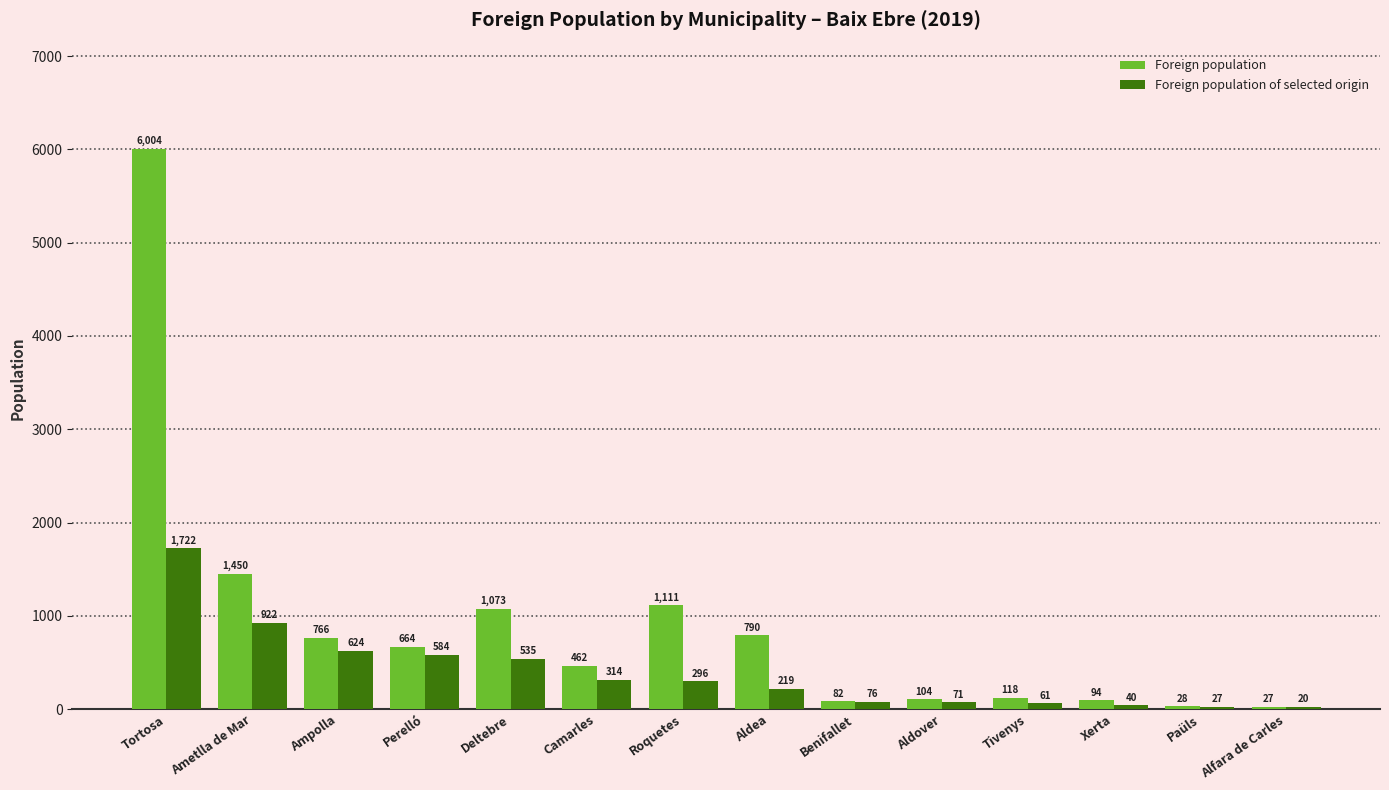

What is the difference between the Foreign population of selected origin values at Perelló and Aldea?

365